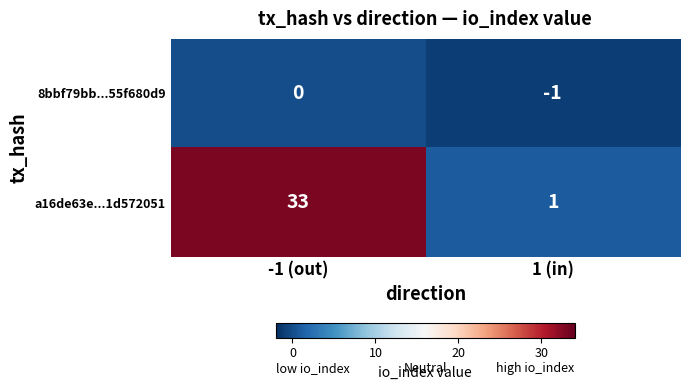

Rank the series by their maximum value, from lowest to highest.

8bbf79bb...55f680d9, a16de63e...1d572051